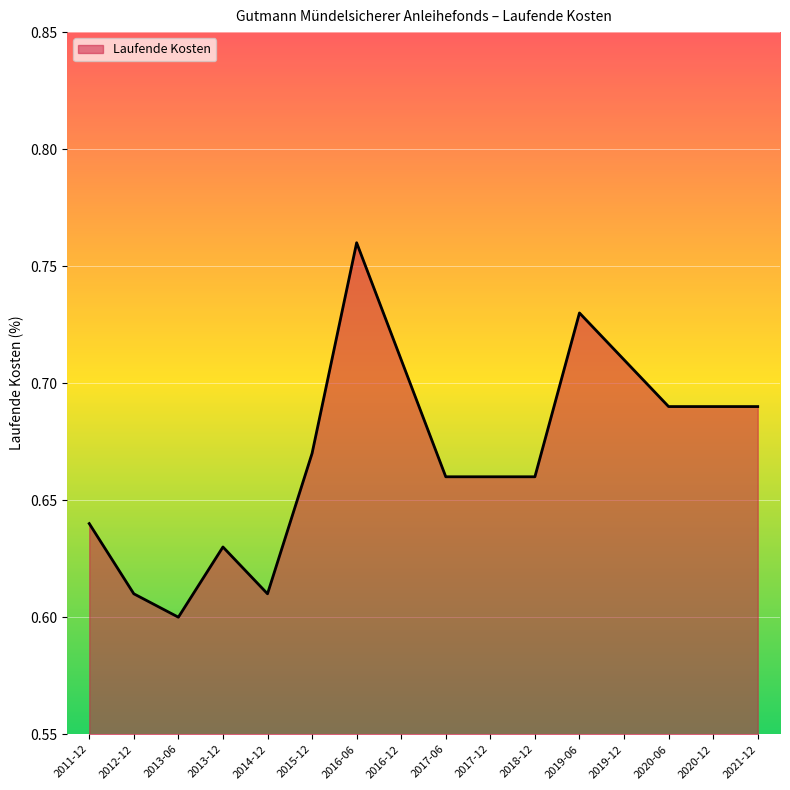

Which category has the lowest value across all series?

2013-06